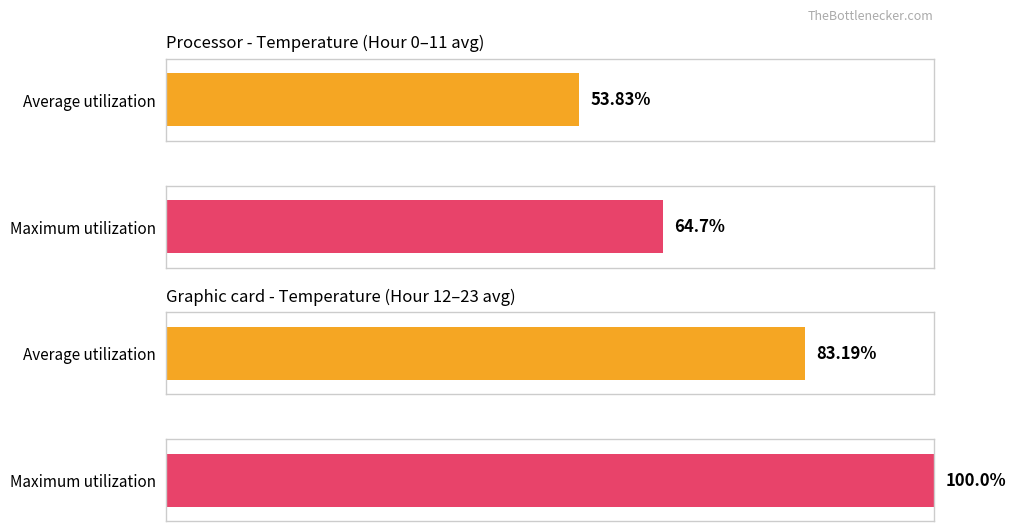

Between 8 and 20, which series saw the biggest shift?

Maximum utilization